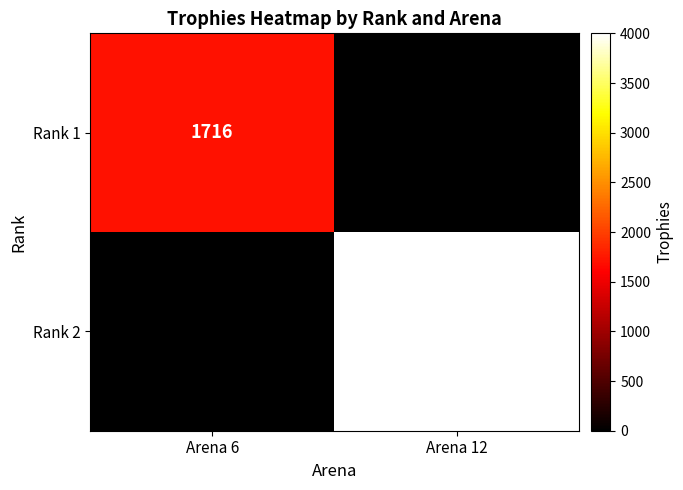

The value of Rank 2 at Arena 12 is 1886. True or false?

False